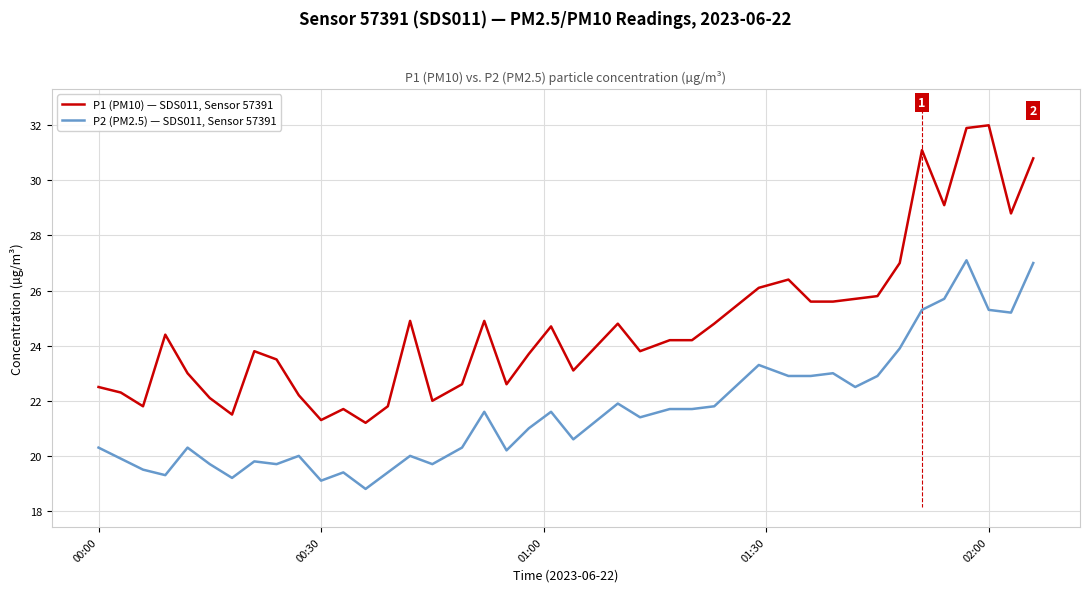

Which series has the largest range (max minus min)?

P1 (PM10) — SDS011, Sensor 57391